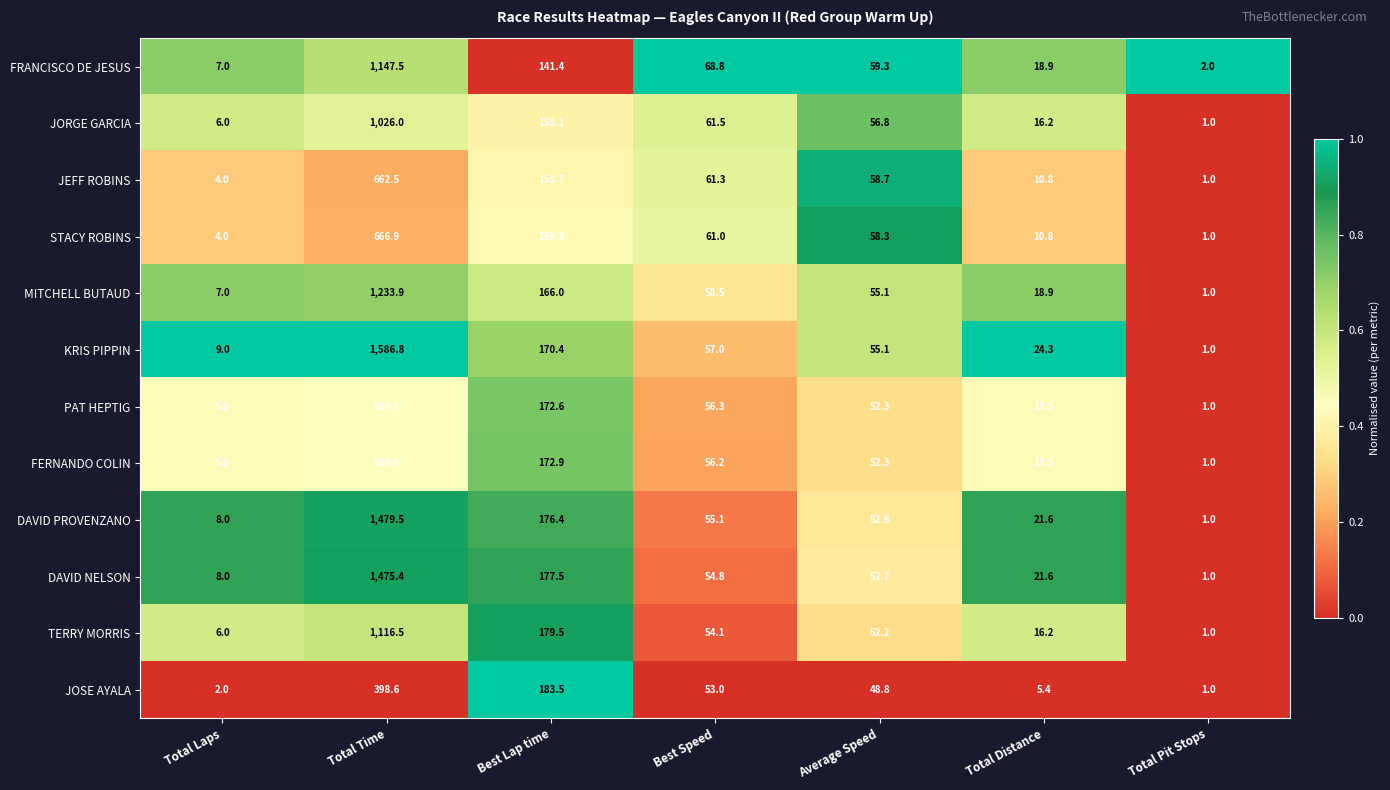

What is the greatest value displayed?

1586.8